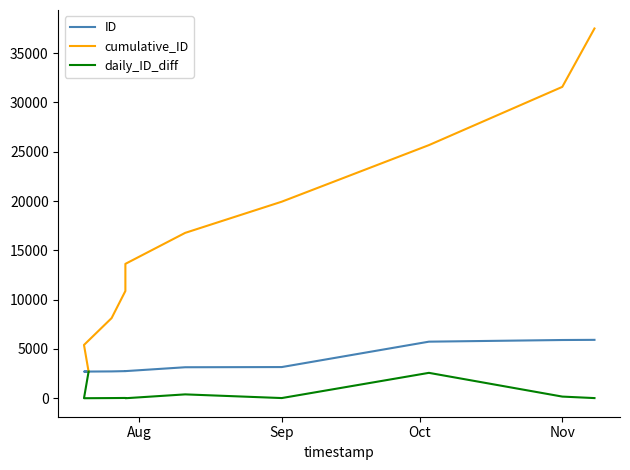

What is the difference between the maximum and minimum values in the daily_ID_diff series?

2701